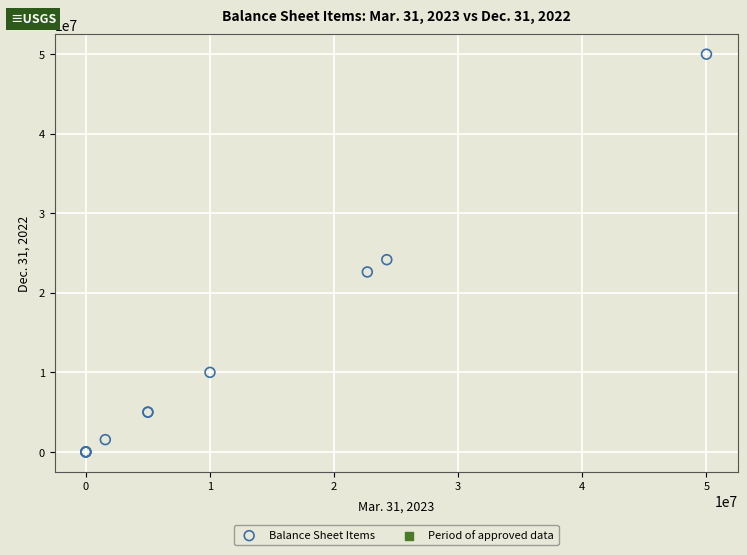

What Y value in the scatter plot is closest to 25000000?

24168000.0